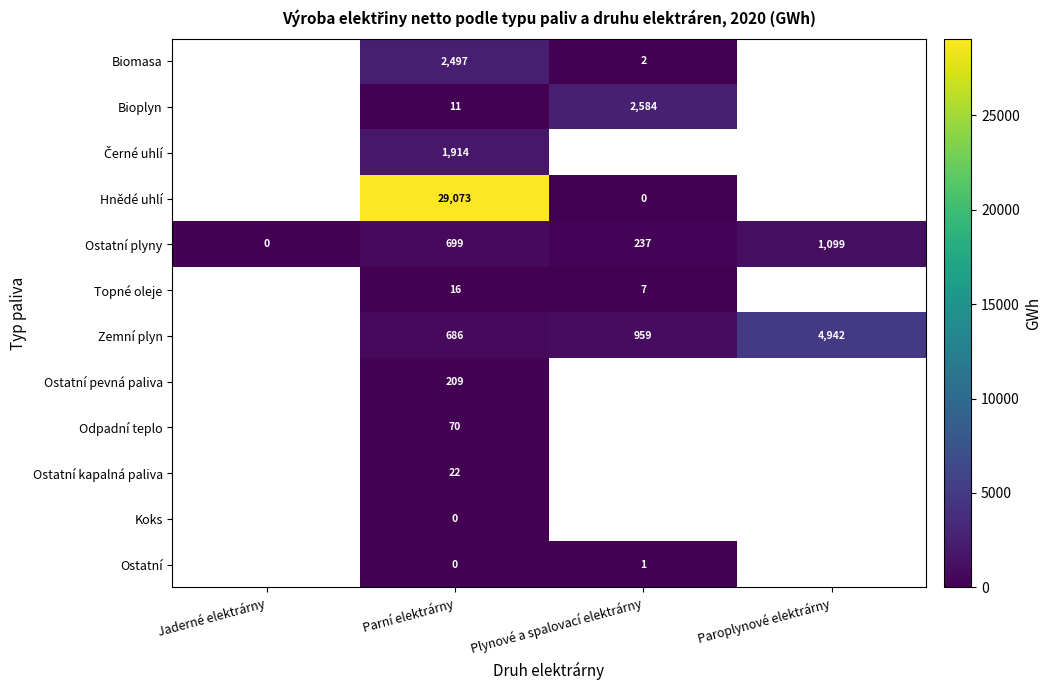

True or false: Topné oleje has a value of 8.6 at Parní elektrárny.

False